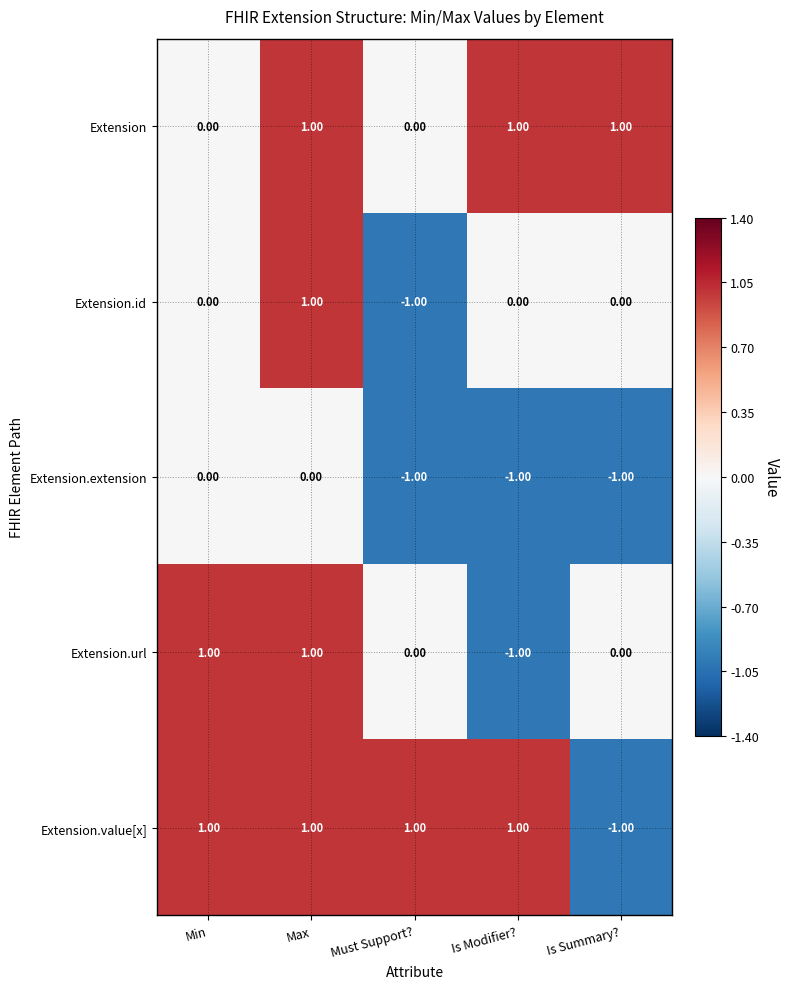

At which category is the sum across all series the highest?

Max